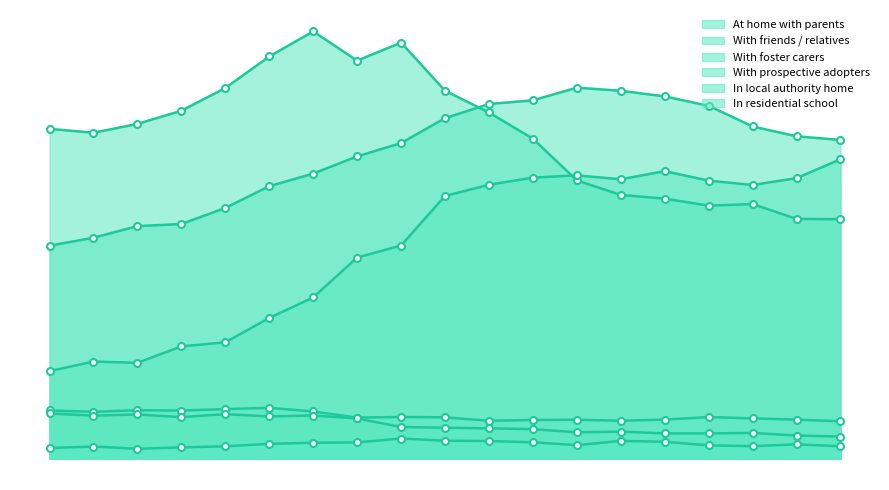

Which series has the largest total across all categories?

At home with parents